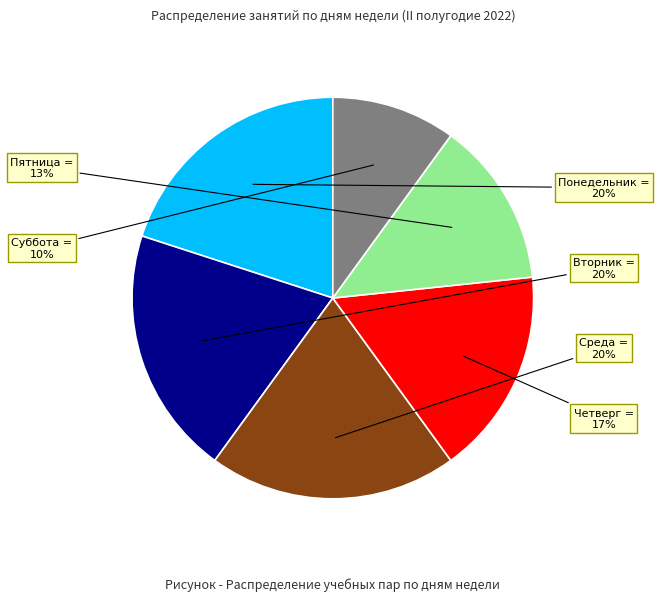

To the nearest percent, what is the difference between the largest and smallest slice percentages?

10%